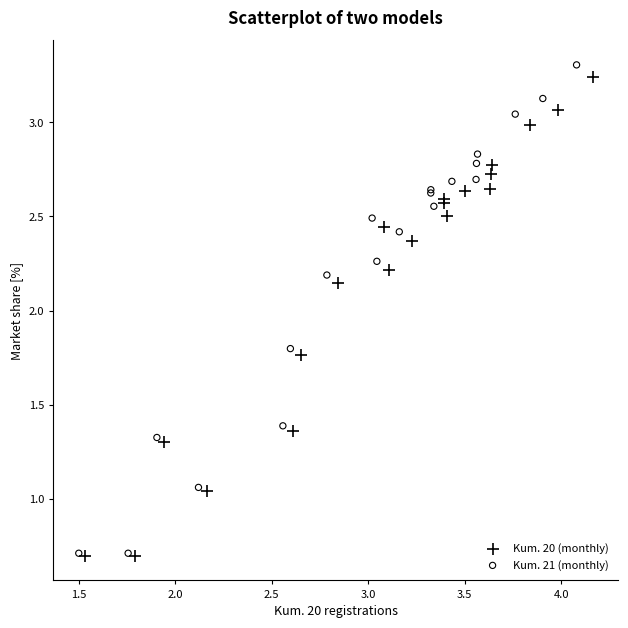

Which series has the largest Y range (max minus min)?

Kum. 21 (monthly)